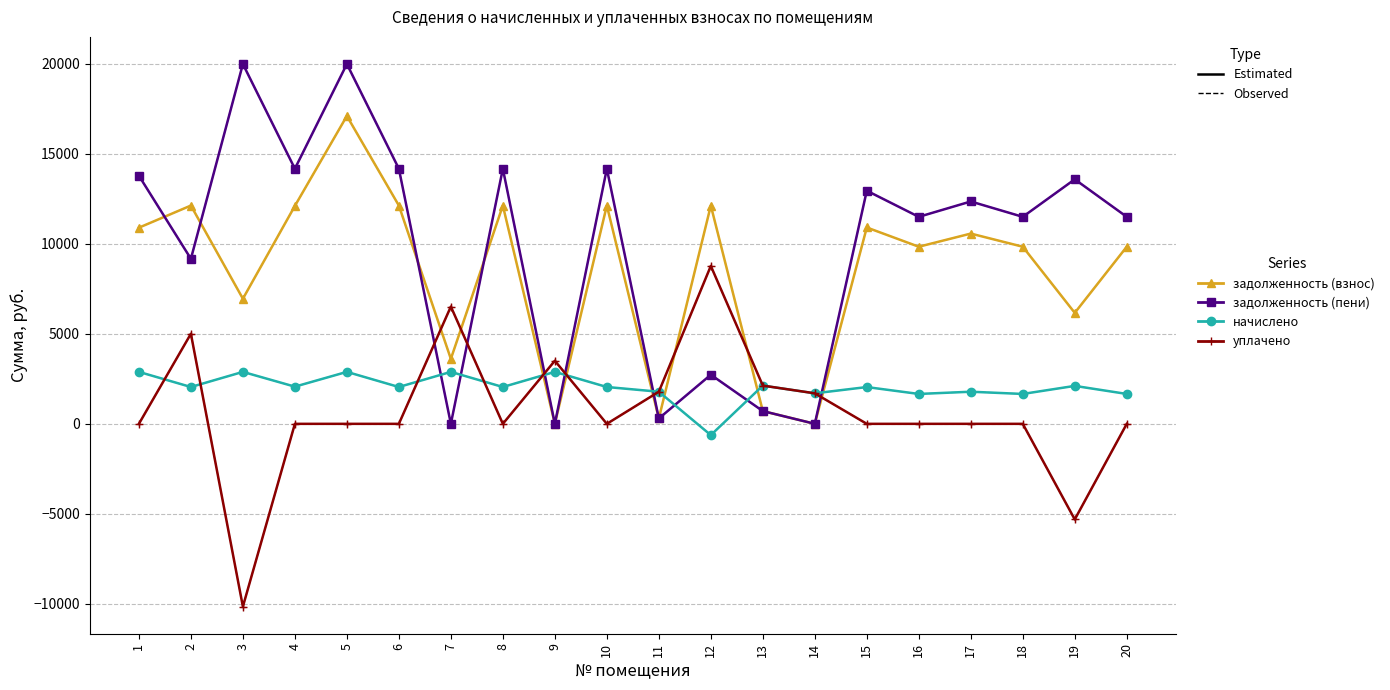

The задолженность (пени) series shows 11489.3 at 18. True or false?

True